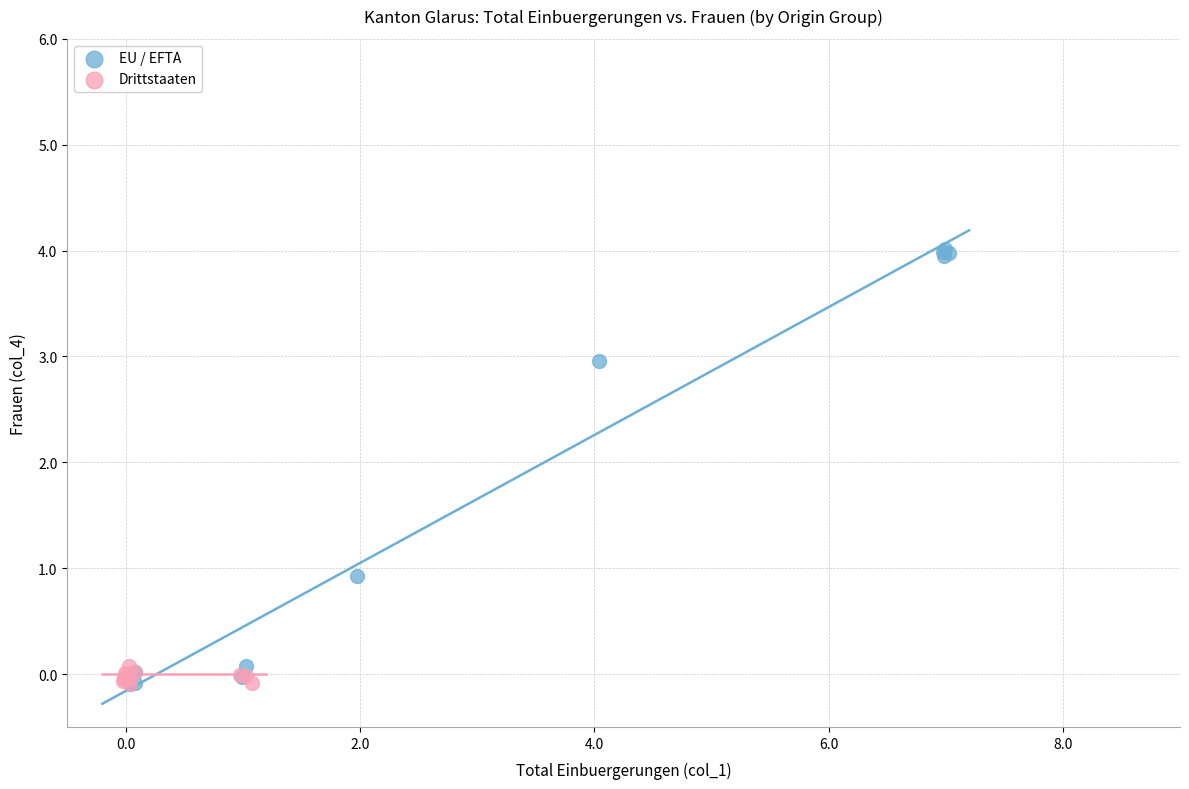

Which series contains the highest Y value?

EU / EFTA